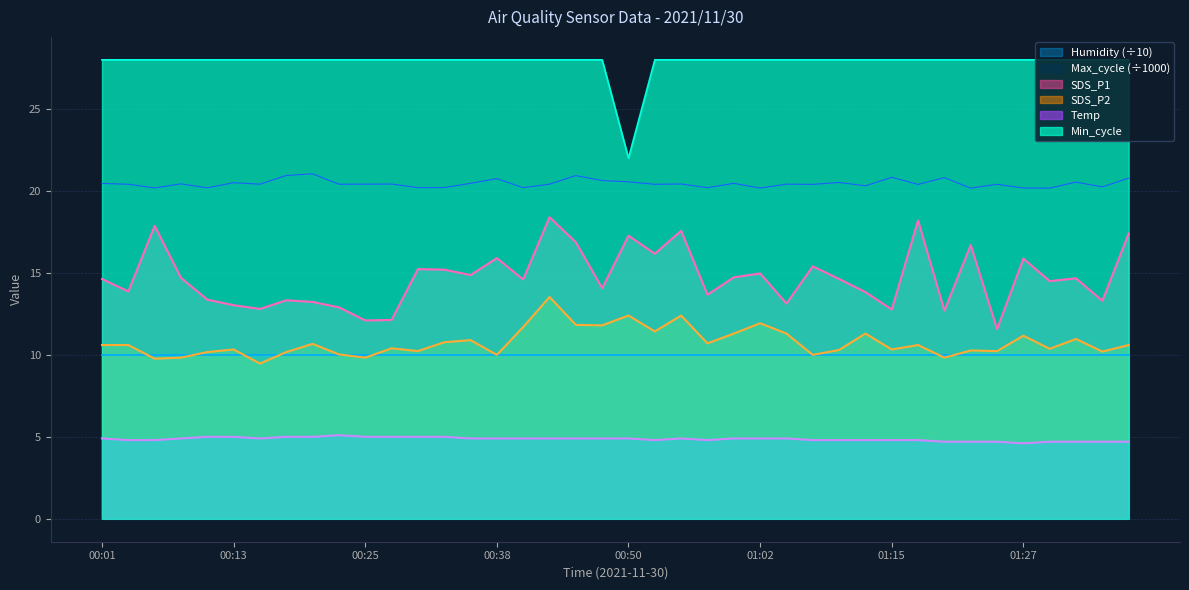

In Max_cycle, how many points are lower than both neighbors (excluding endpoints)?

15